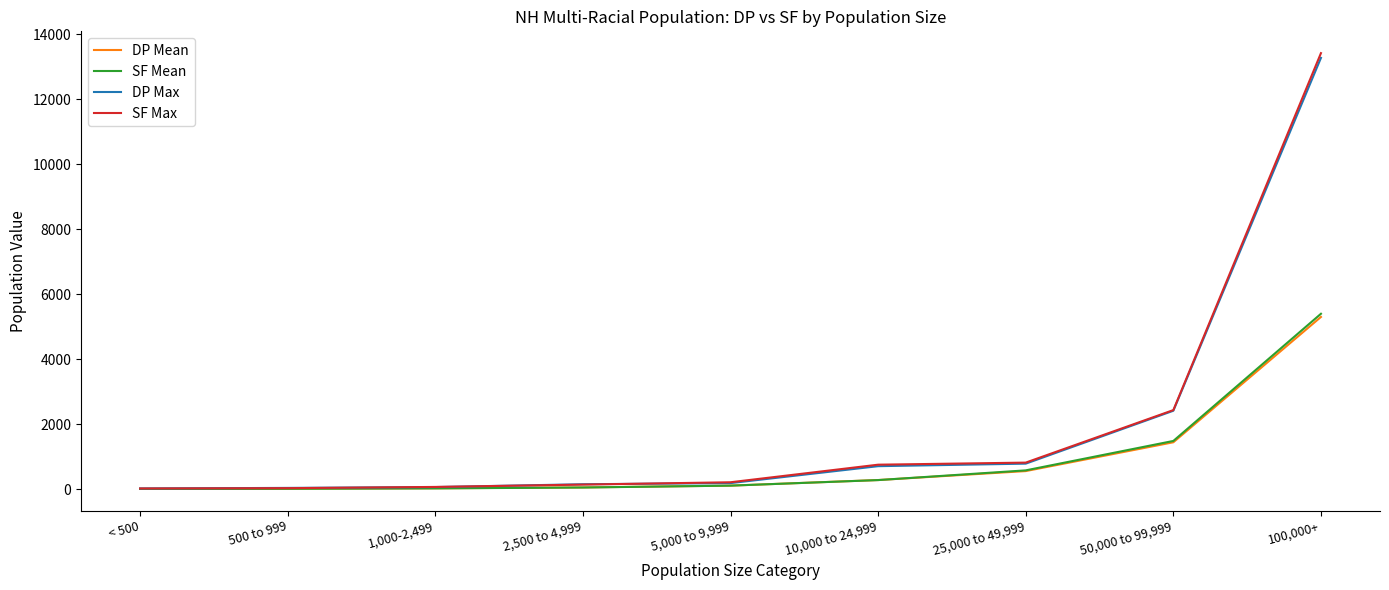

What is the sum of the DP Mean values at 100,000+ and 2,500 to 4,999?

5351